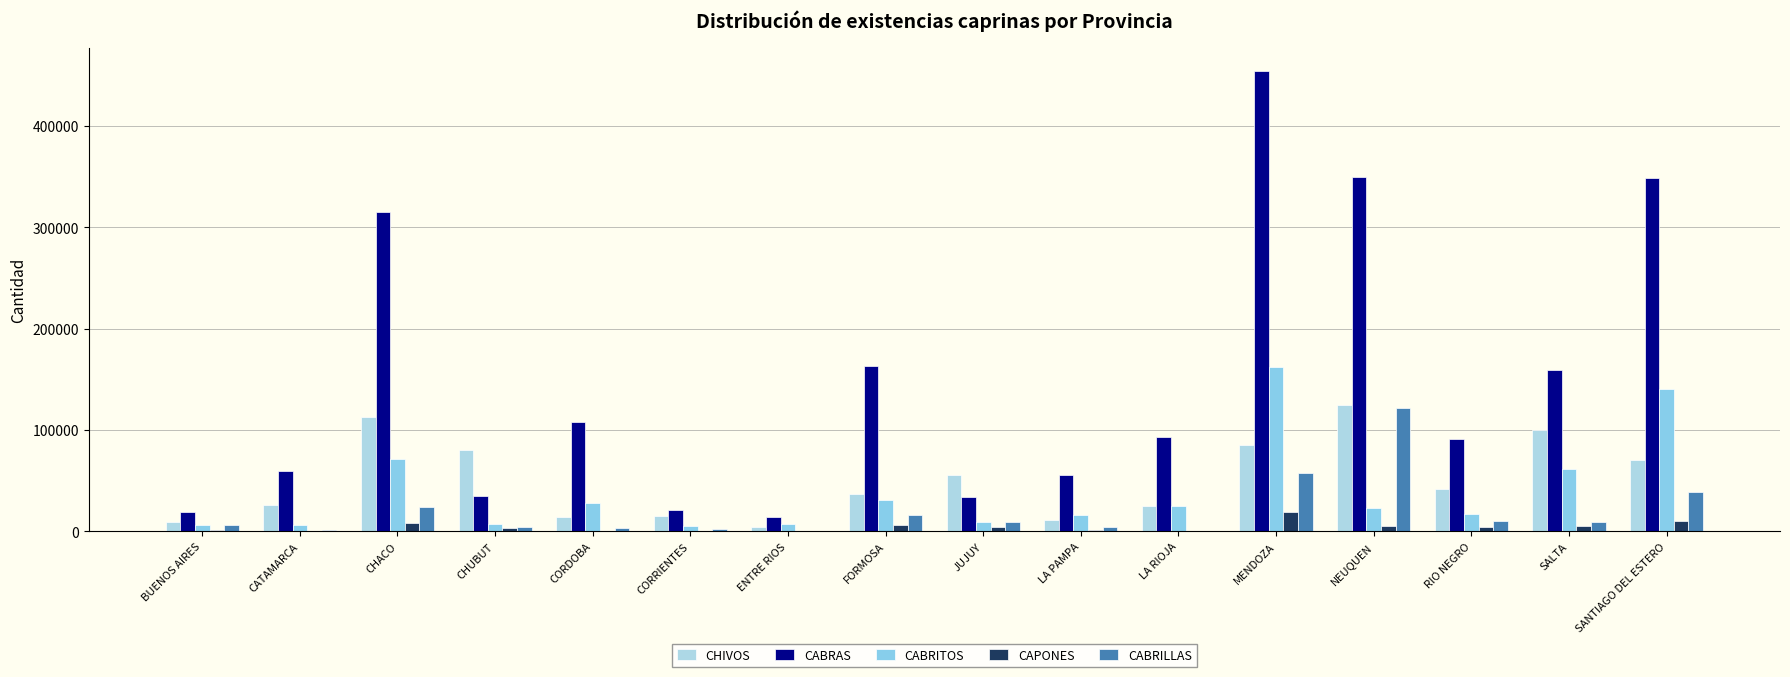

How many groups of bars are there?

16